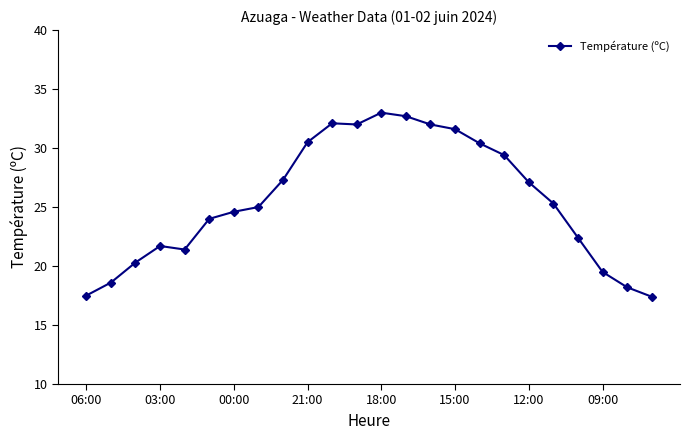

True or false: there are more than 1 points higher than both neighbors.

True